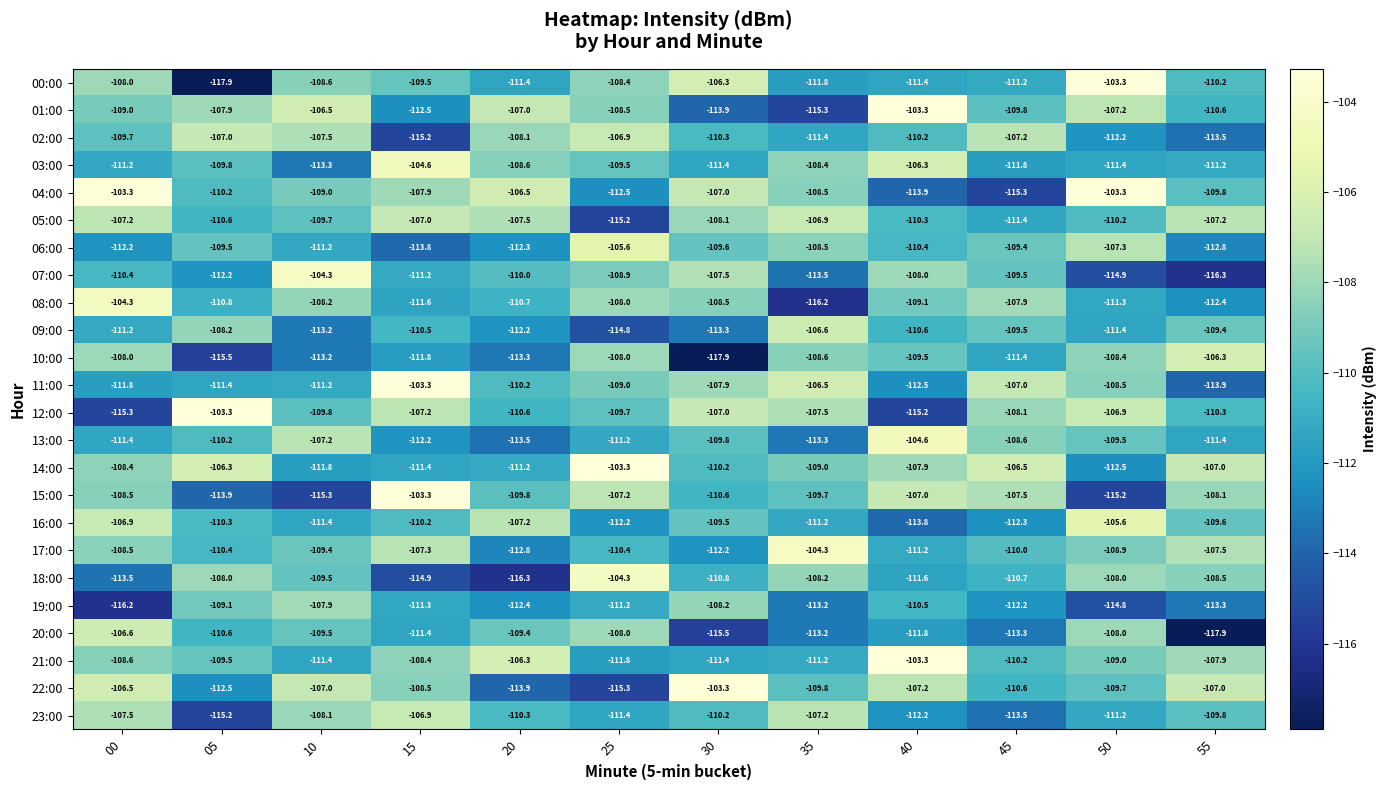

What is the difference between the highest and lowest values at 15?

11.9